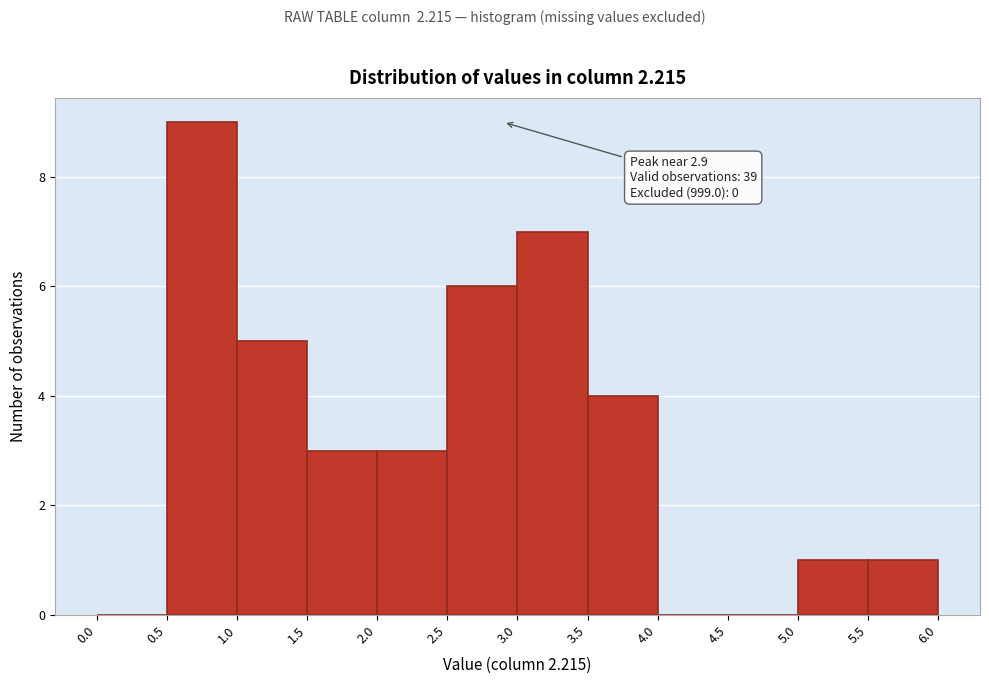

Over which range of the x-axis is the bar tallest?

0.5 to 1.0